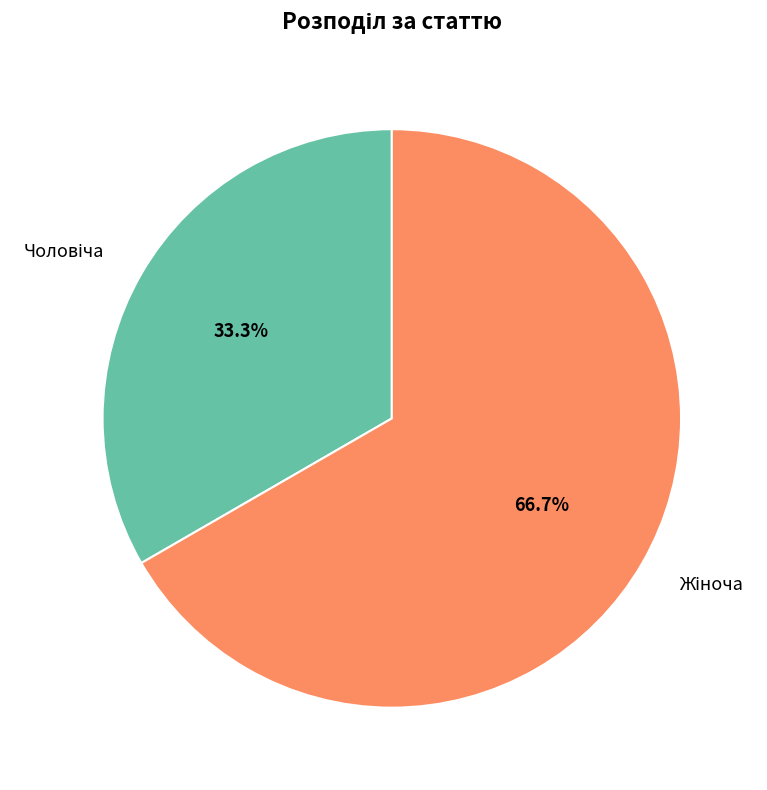

Is there a majority slice in this chart?

Yes